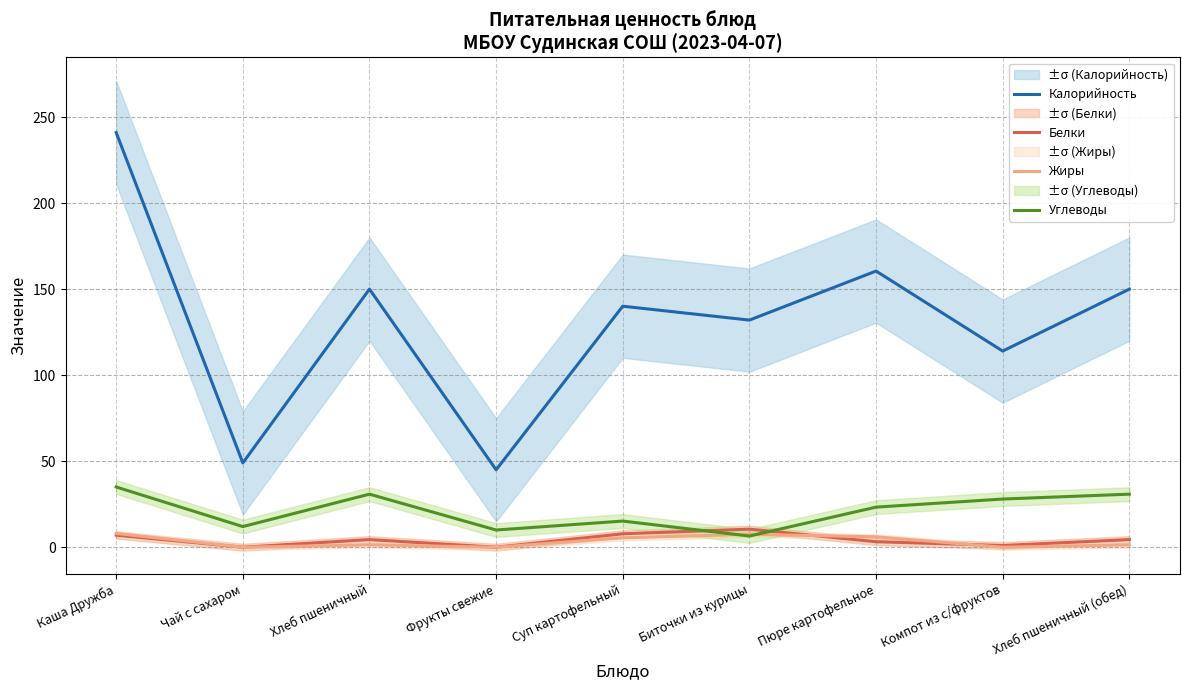

At how many categories does at least one series exceed 89?

7